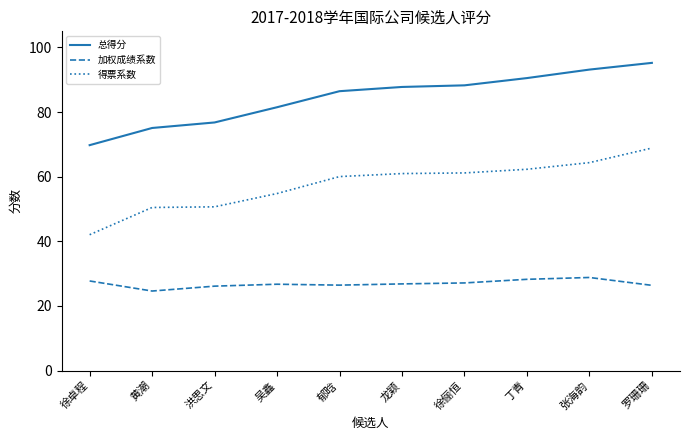

What is the sum of the 得票系数 values at 罗珊珊 and 徐俪恒?

130.0